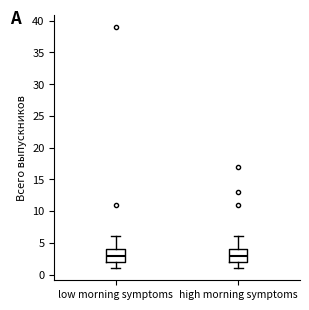

Where does the upper whisker of the box for low morning symptoms end on the y-axis? The values are not printed on the chart, so give them approximately, as read against the axis.

6